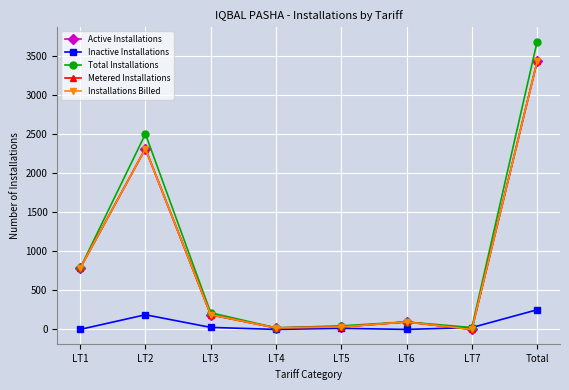

How many values in Metered Installations are above zero?

7